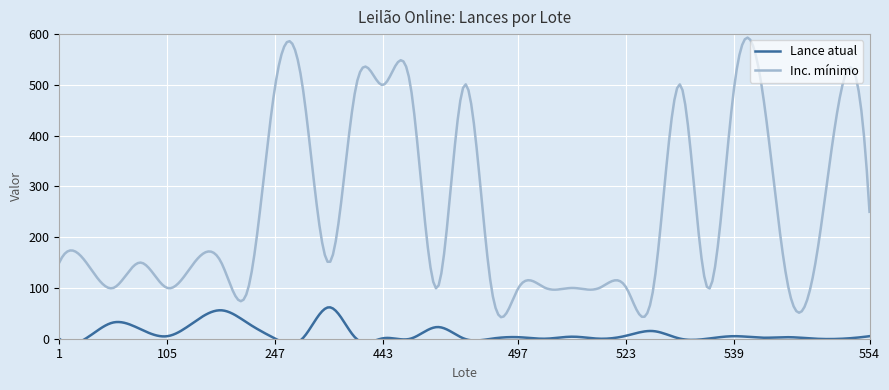

Is it true that Inc. mínimo equals 46 at 497?

False